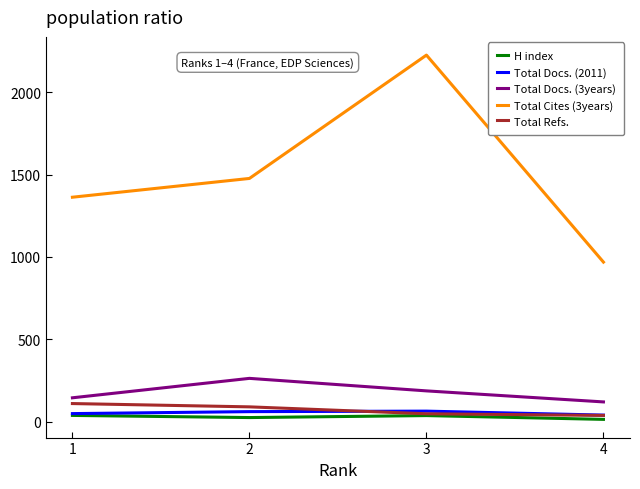

At which label is Total Cites (3years) closest to 1597?

2